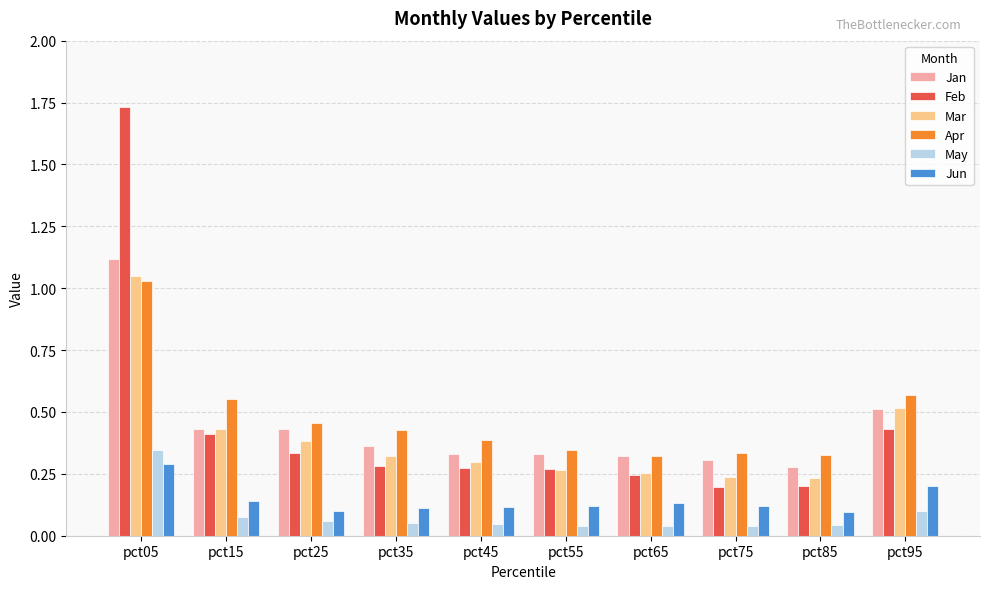

Which category has the highest value in the Feb series?

pct05